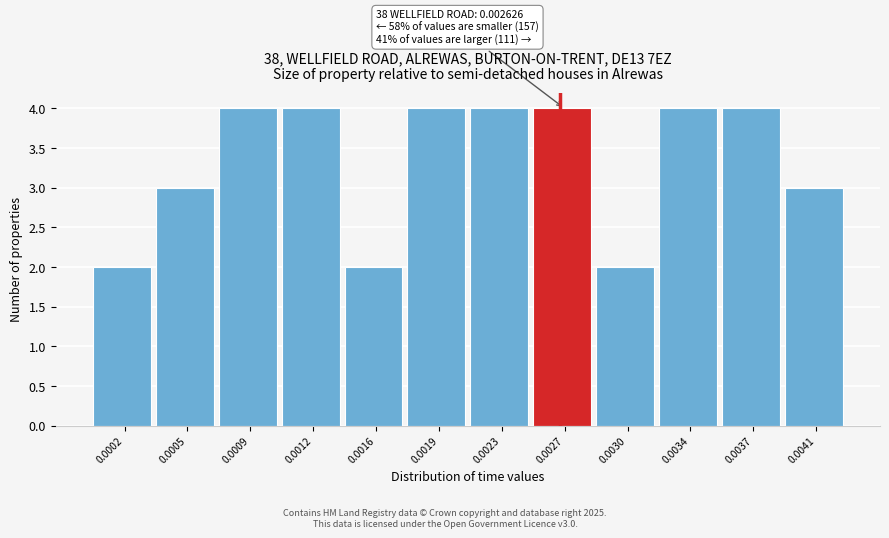

Reading left to right, what are all the values shown in this chart?

2	3	4	4	2	4	4	4	2	4	4	3